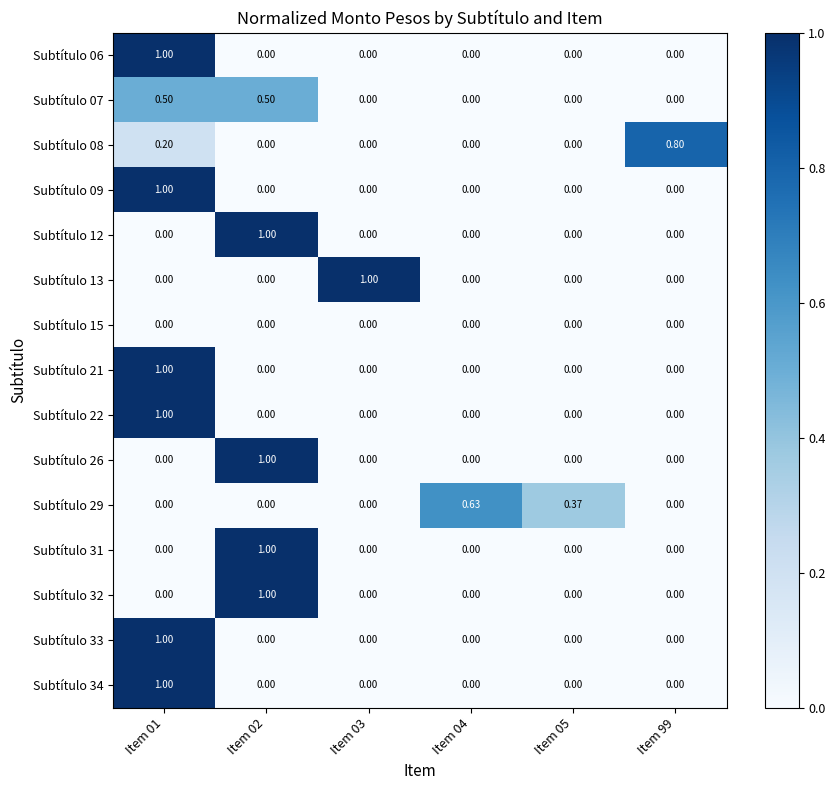

Count the number of categories in the chart.

6